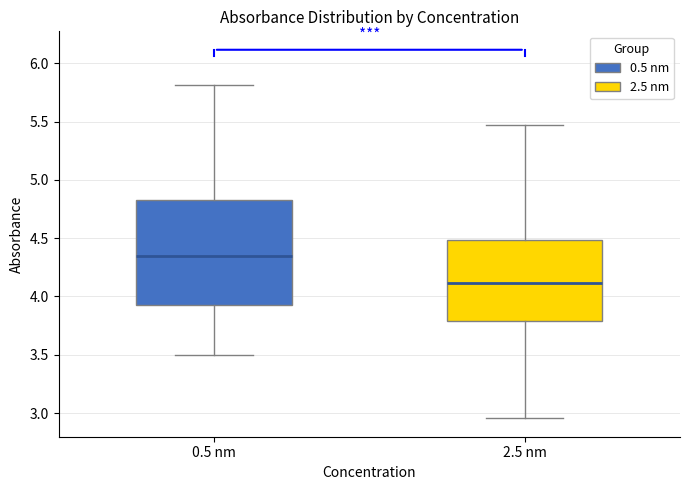

Where is the upper edge of the box for 2.5 nm on the y-axis? The values are not printed on the chart, so give them approximately, as read against the axis.

4.50